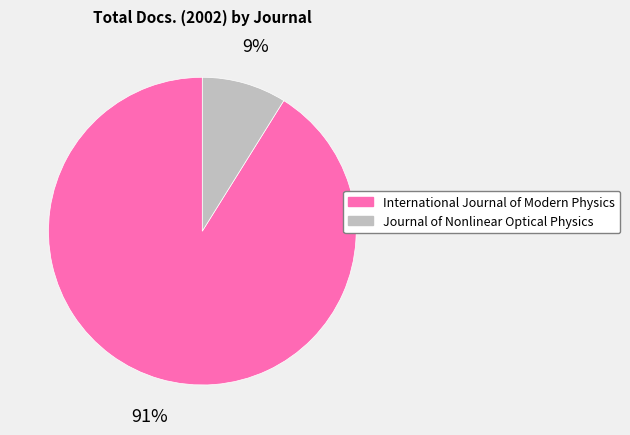

Do Journal of Nonlinear Optical Physics and International Journal of Modern Physics together represent more than half of the pie?

Yes